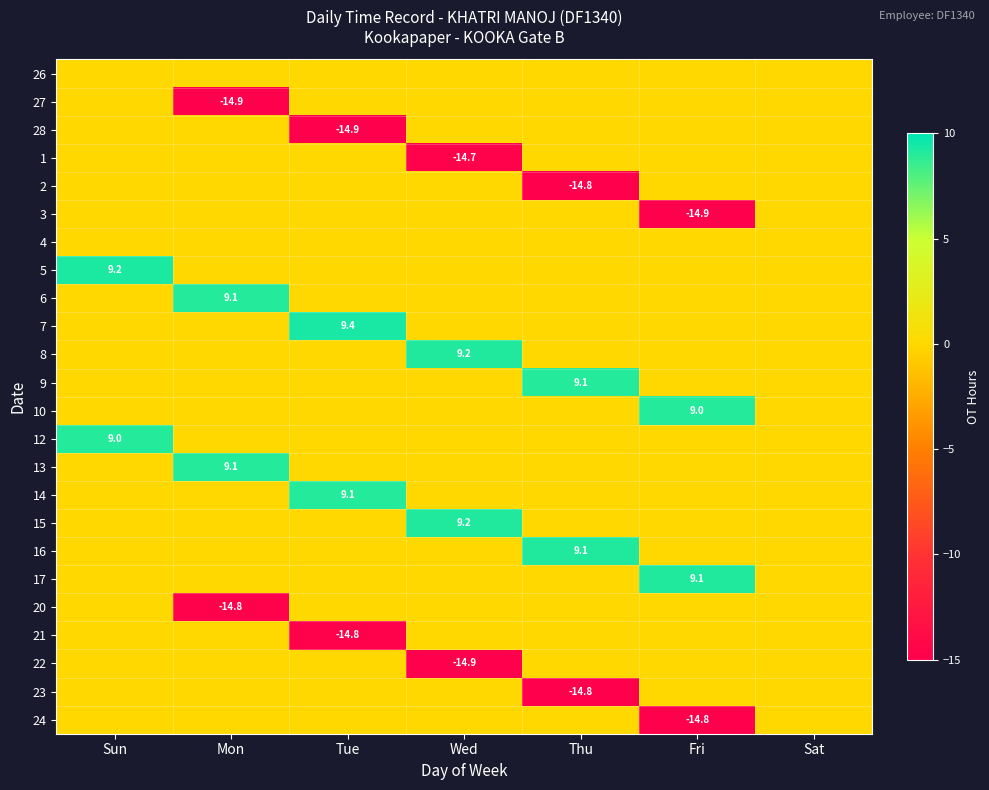

Is it true that 5 equals 2.1 at Sun?

False